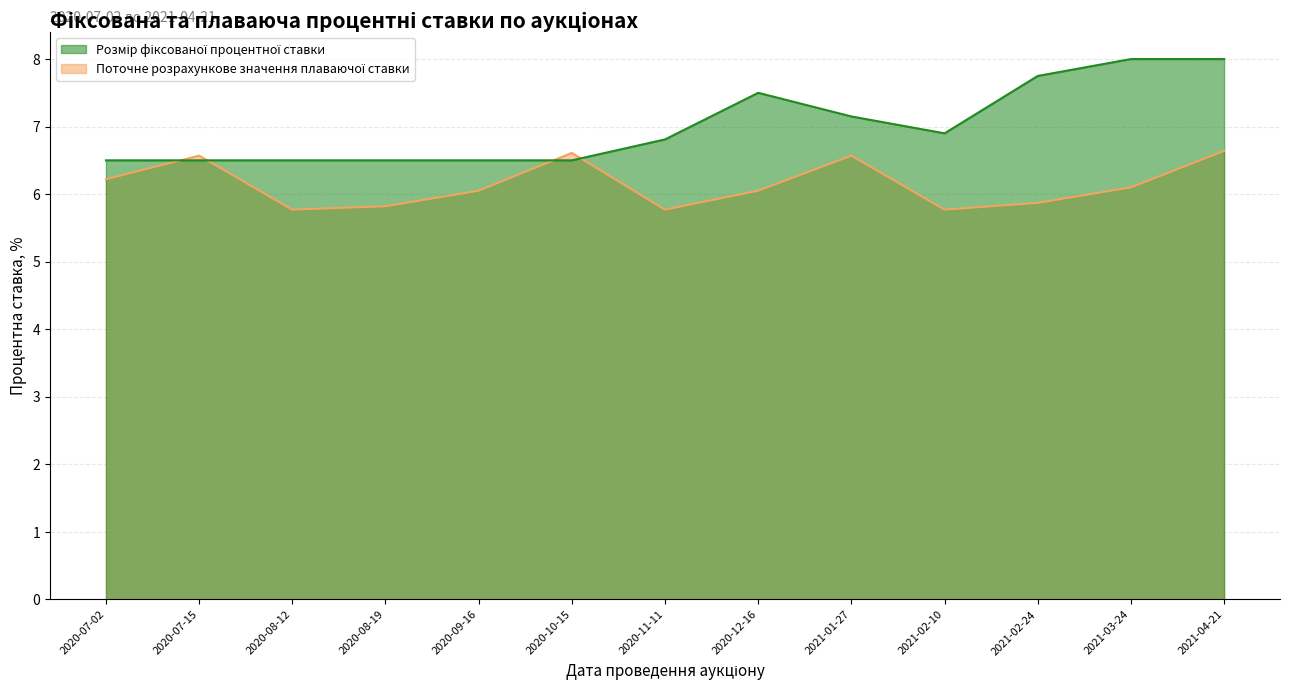

How many interior local peaks does the Розмір фіксованої процентної ставки series have?

1